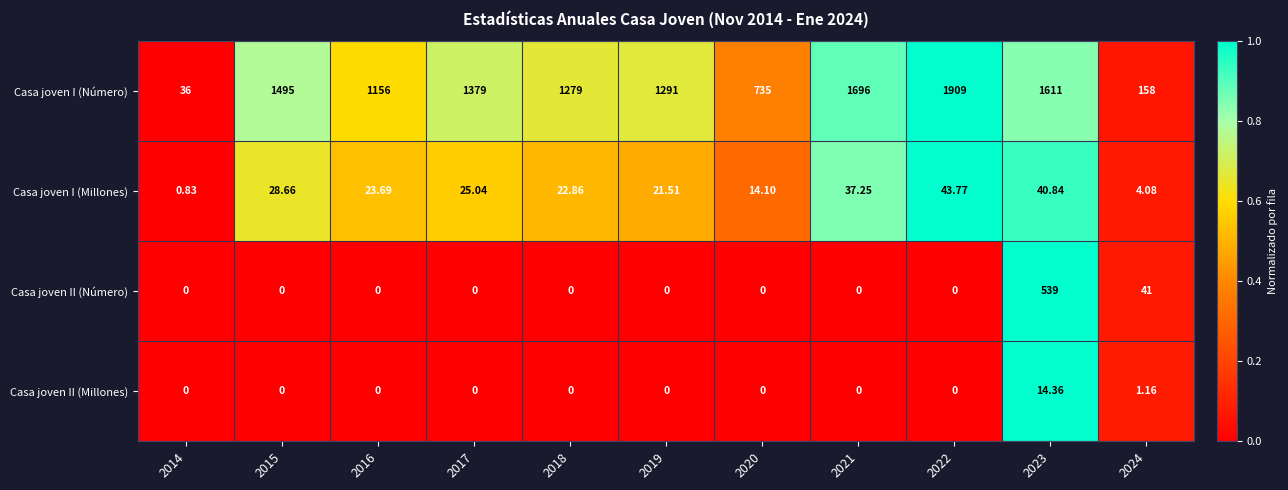

Which series has the largest total across all categories?

Casa joven I (Número)